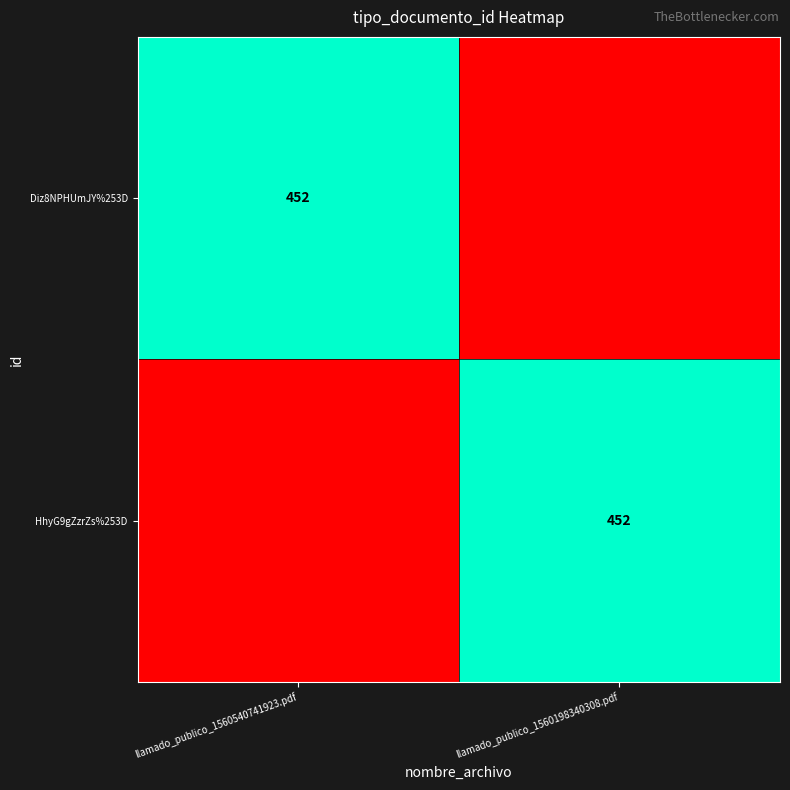

True or false: HhyG9gZzrZs%253D has a value of 452 at llamado_publico_1560198340308.pdf.

True